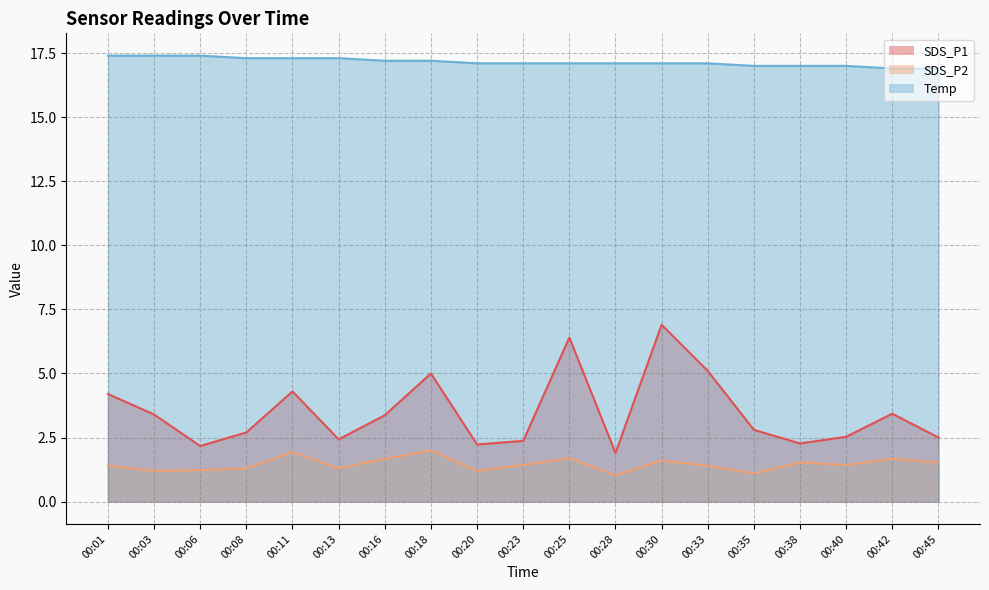

How many data points does each series have?

19